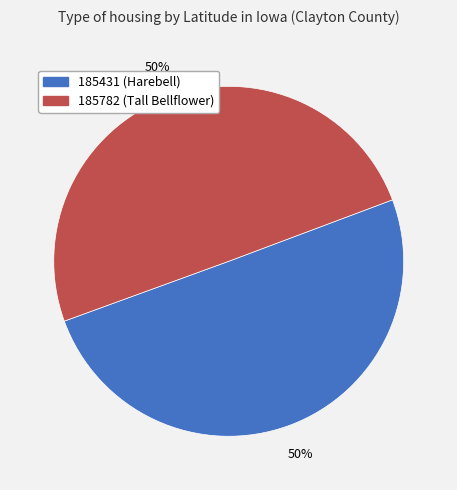

What percentage is the 185431 slice, to the nearest percent?

50%